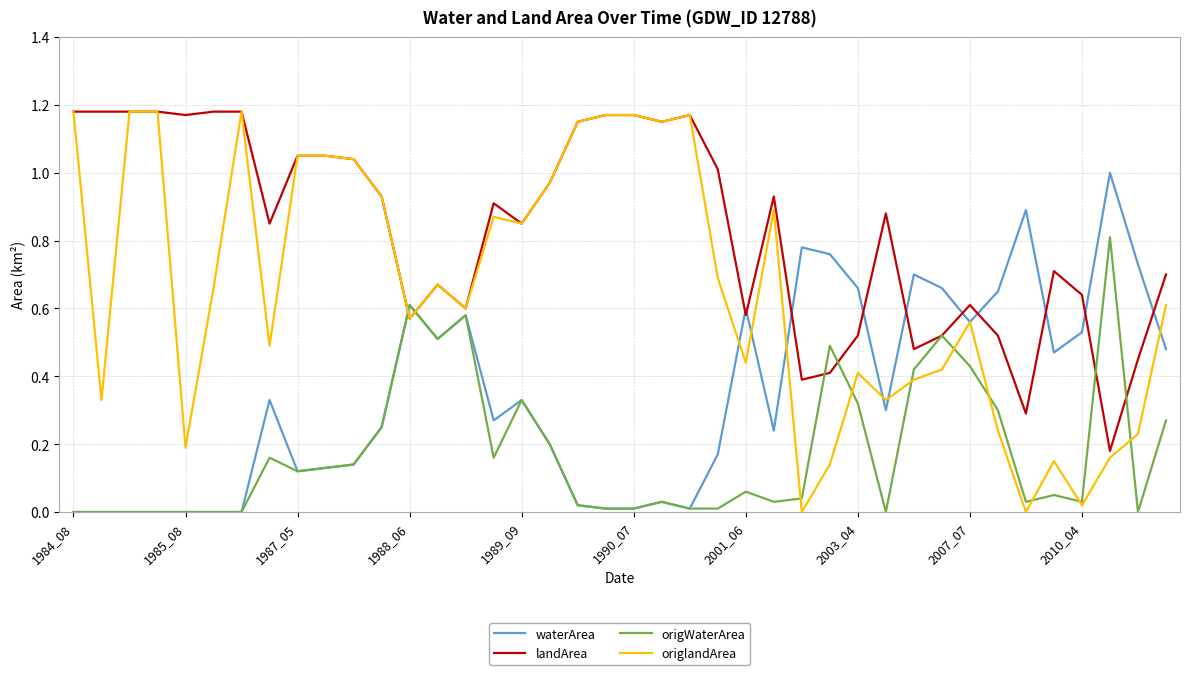

Which series has the widest spread of values?

origlandArea